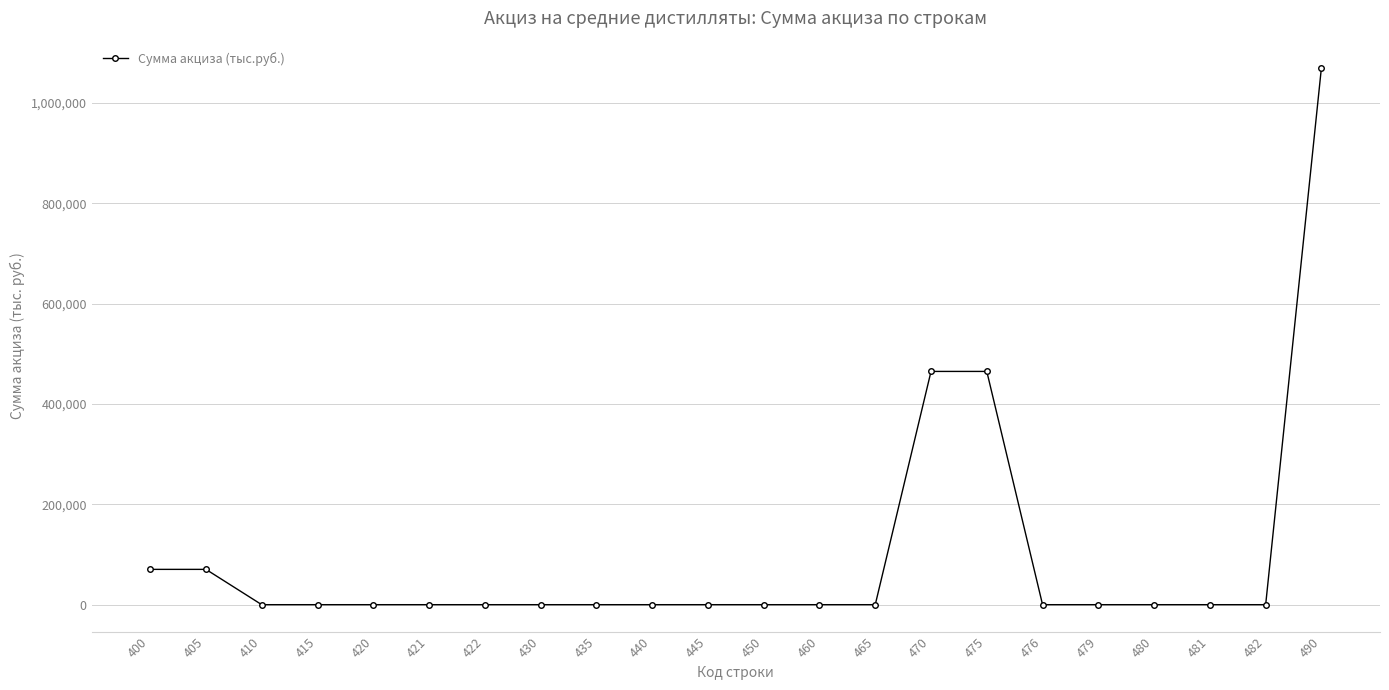

True or false: the data shows 708391 at 445.

False